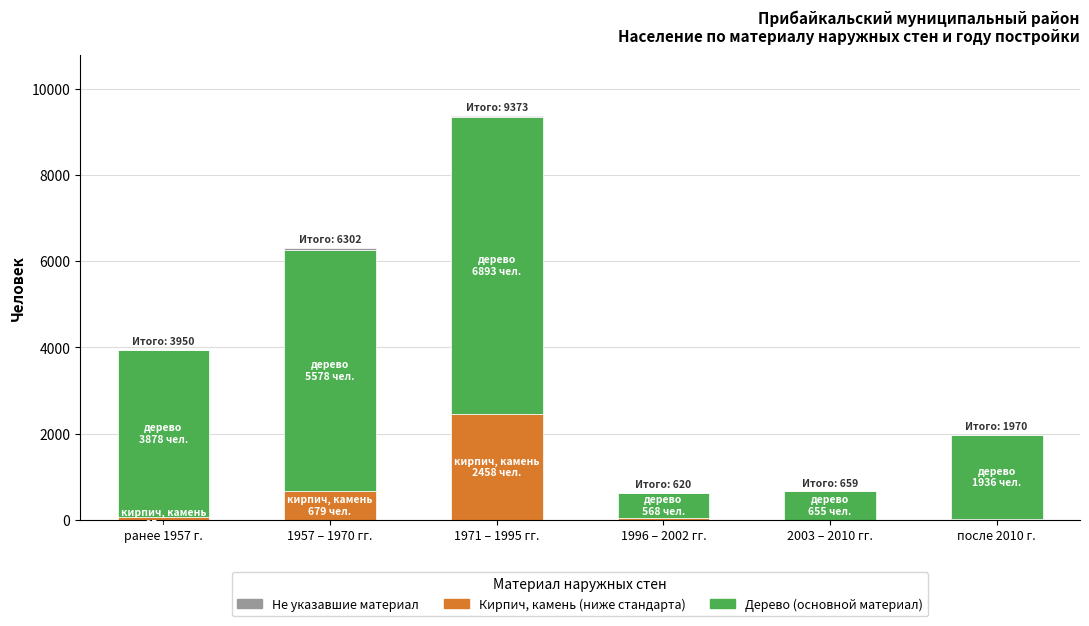

At which category is the sum across all series the highest?

1971 – 1995 гг.